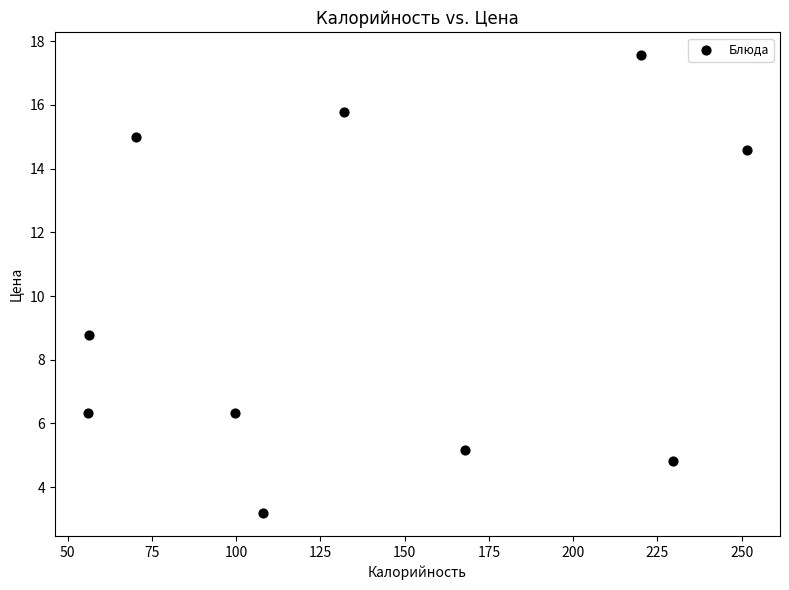

What Y value in the scatter plot is closest to 10?

8.8